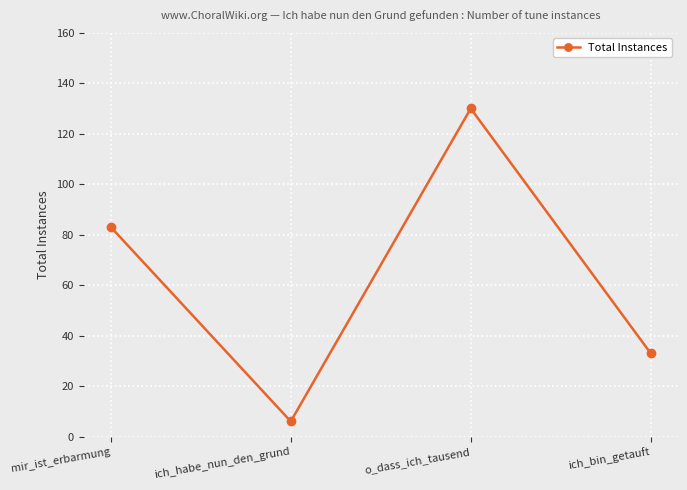

True or false: the data shows 6 at ich_habe_nun_den_grund.

True